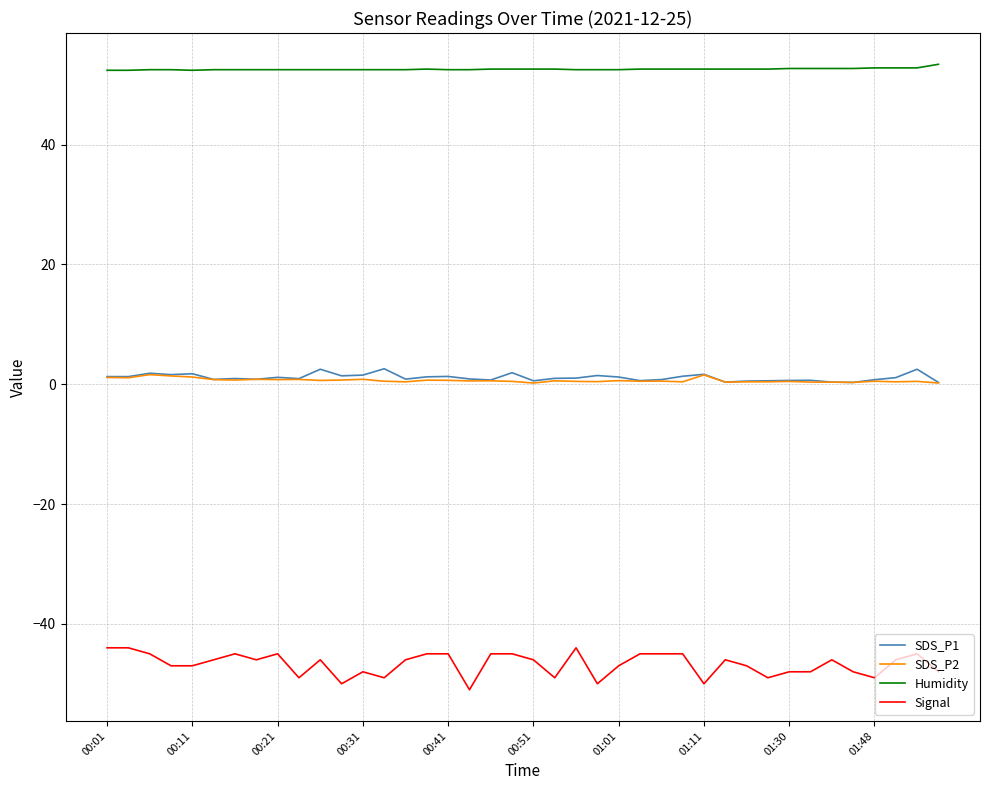

What is the greatest value displayed?

53.4